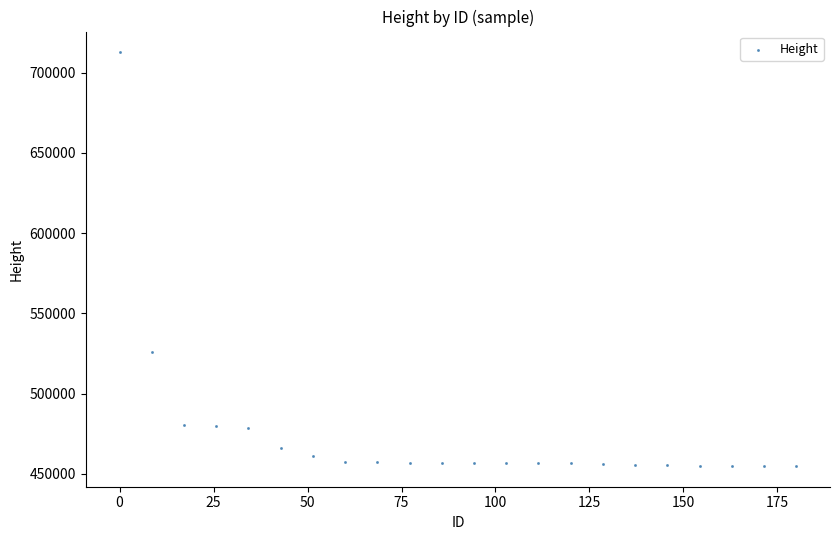

What Y value in the scatter plot is closest to 583763?

526182